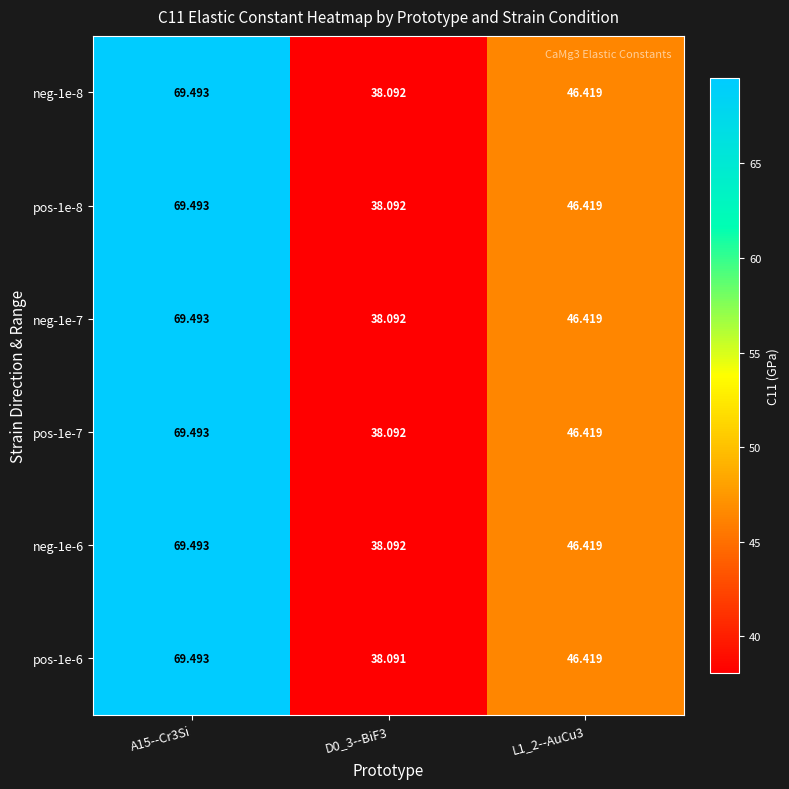

Is the value of pos-1e-7 at D0_3--BiF3 greater than the value of pos-1e-8 at A15--Cr3Si?

No